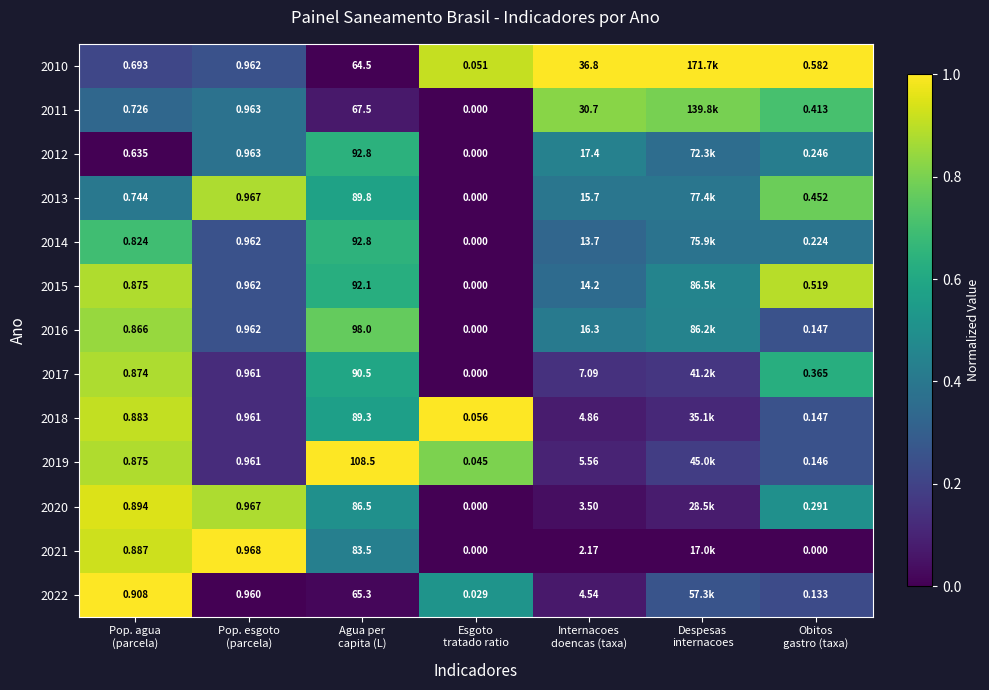

What is the total value across all series at Esgoto
tratado ratio?

3.2